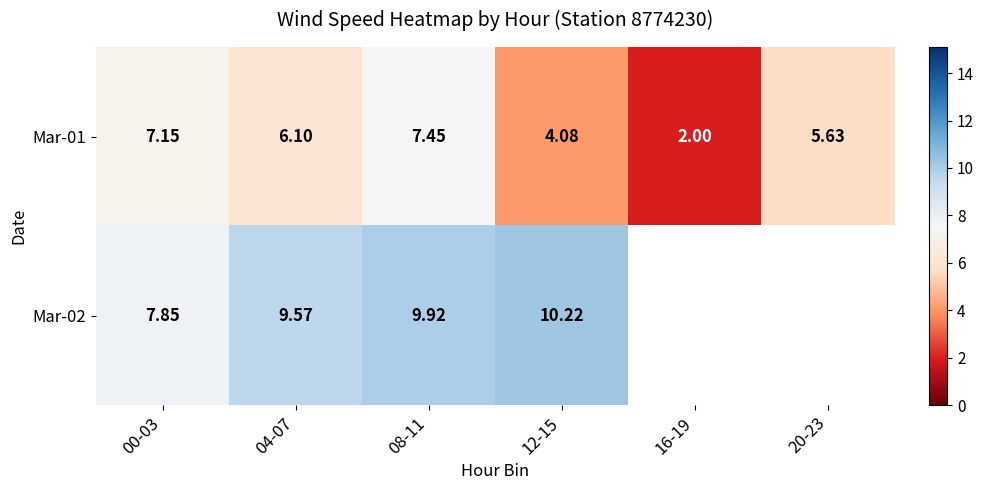

Where is Mar-01 nearest to the value 4?

12-15